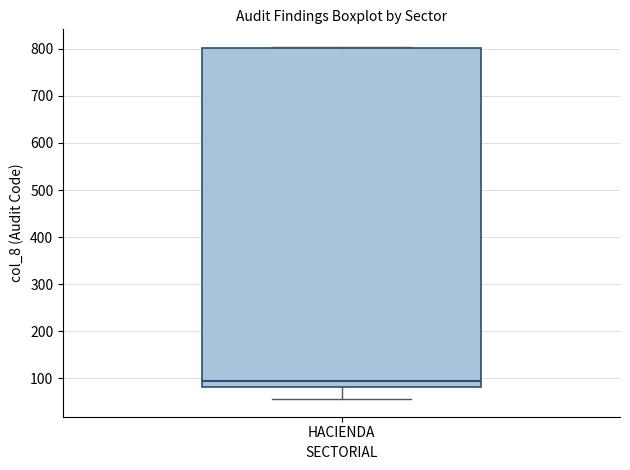

Where is the lower edge of the box for HACIENDA on the y-axis? The values are not printed on the chart, so give them approximately, as read against the axis.

80